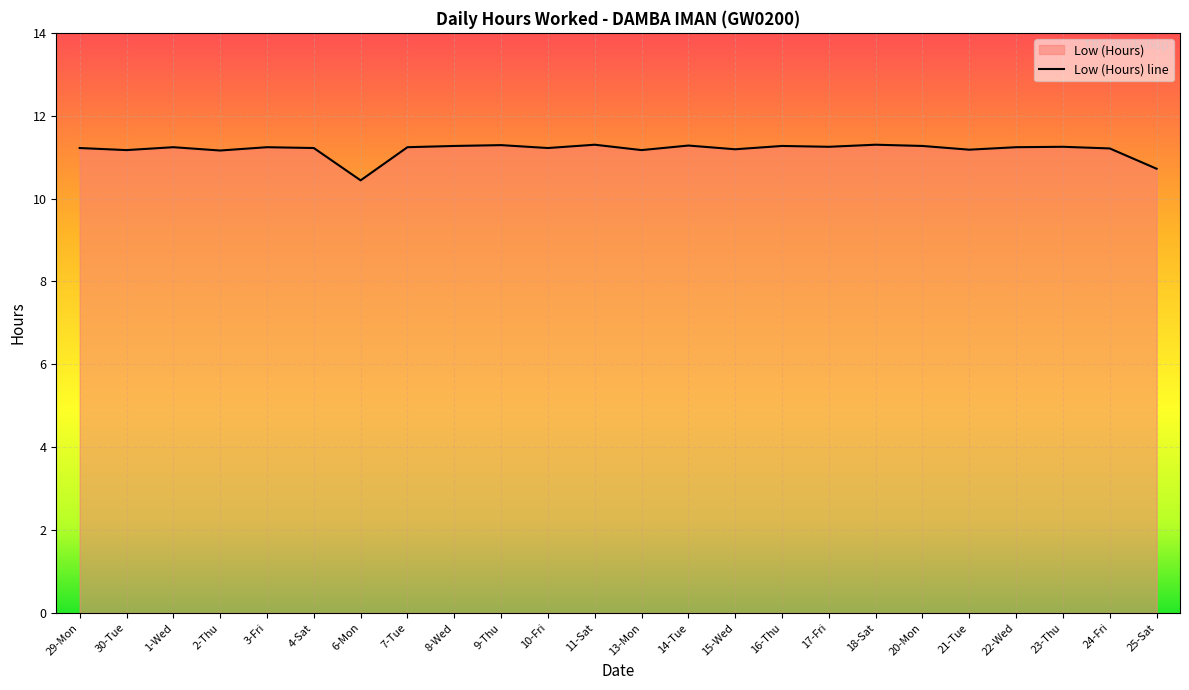

Rank the categories by value from highest to lowest.

11-Sat, 18-Sat, 9-Thu, 14-Tue, 8-Wed, 16-Thu, 20-Mon, 17-Fri, 23-Thu, 1-Wed, 3-Fri, 7-Tue, 22-Wed, 29-Mon, 4-Sat, 10-Fri, 24-Fri, 15-Wed, 21-Tue, 30-Tue, 13-Mon, 2-Thu, 25-Sat, 6-Mon